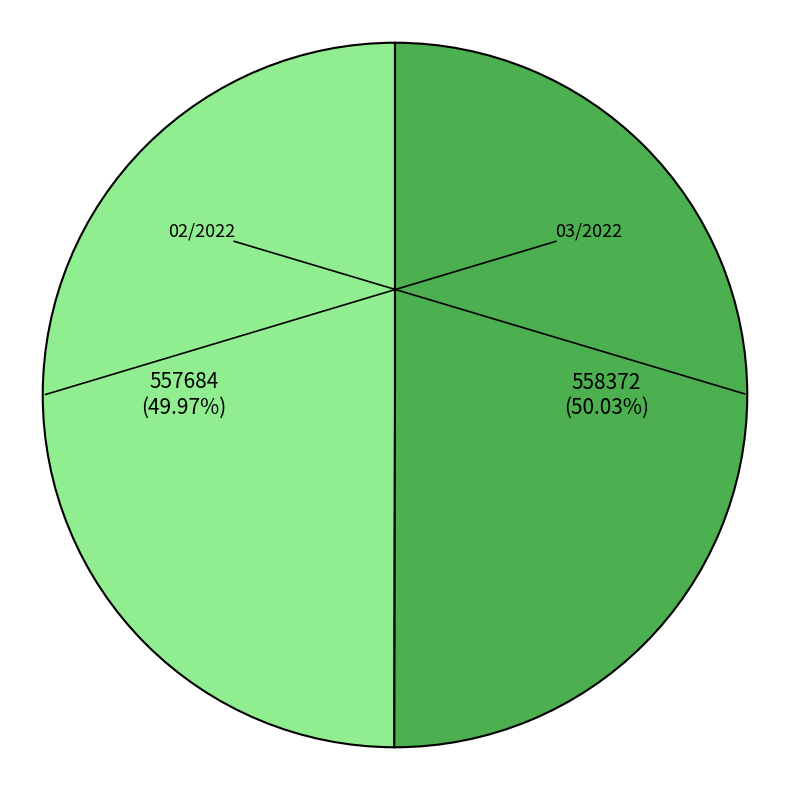

What percentage is the 02/2022 slice, to the nearest percent?

50%